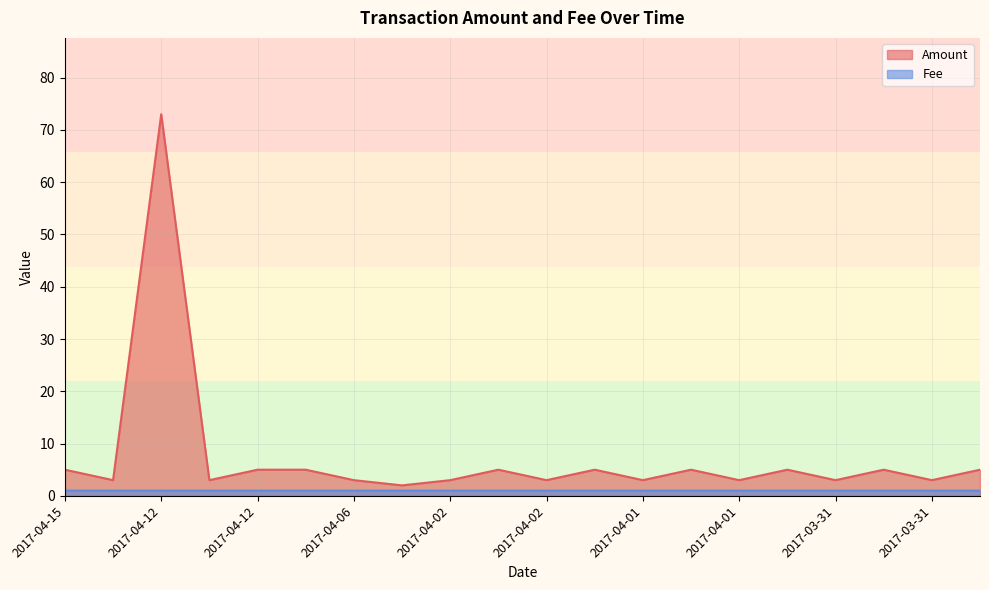

What is the label of the 1st point from the left?

2017-04-15